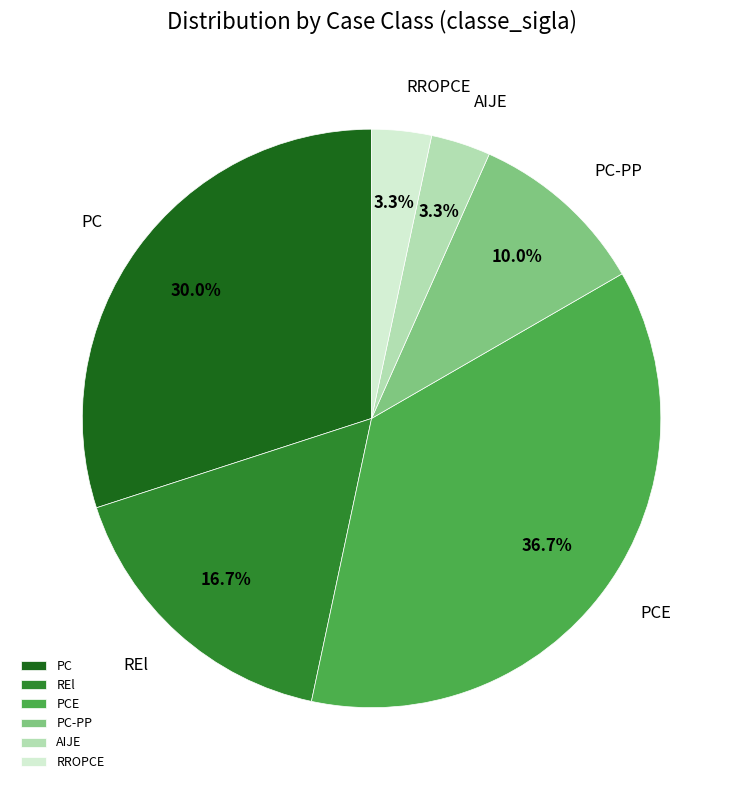

To the nearest percent, what portion does PC represent?

30%